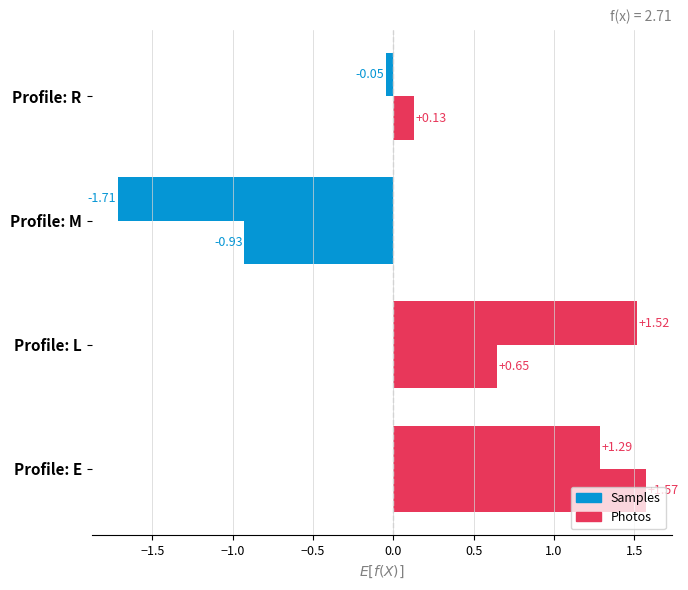

How many data points in Photos are above 0?

3